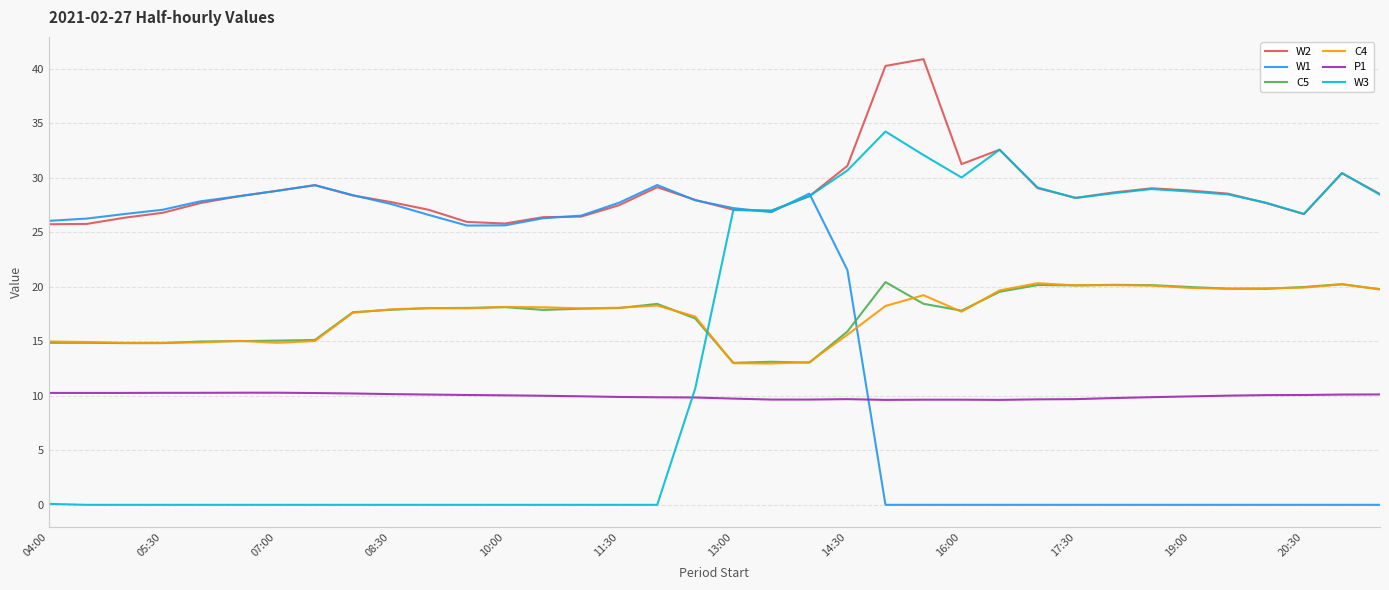

What are all the series names shown in the legend?

W2, W1, C5, C4, P1, W3